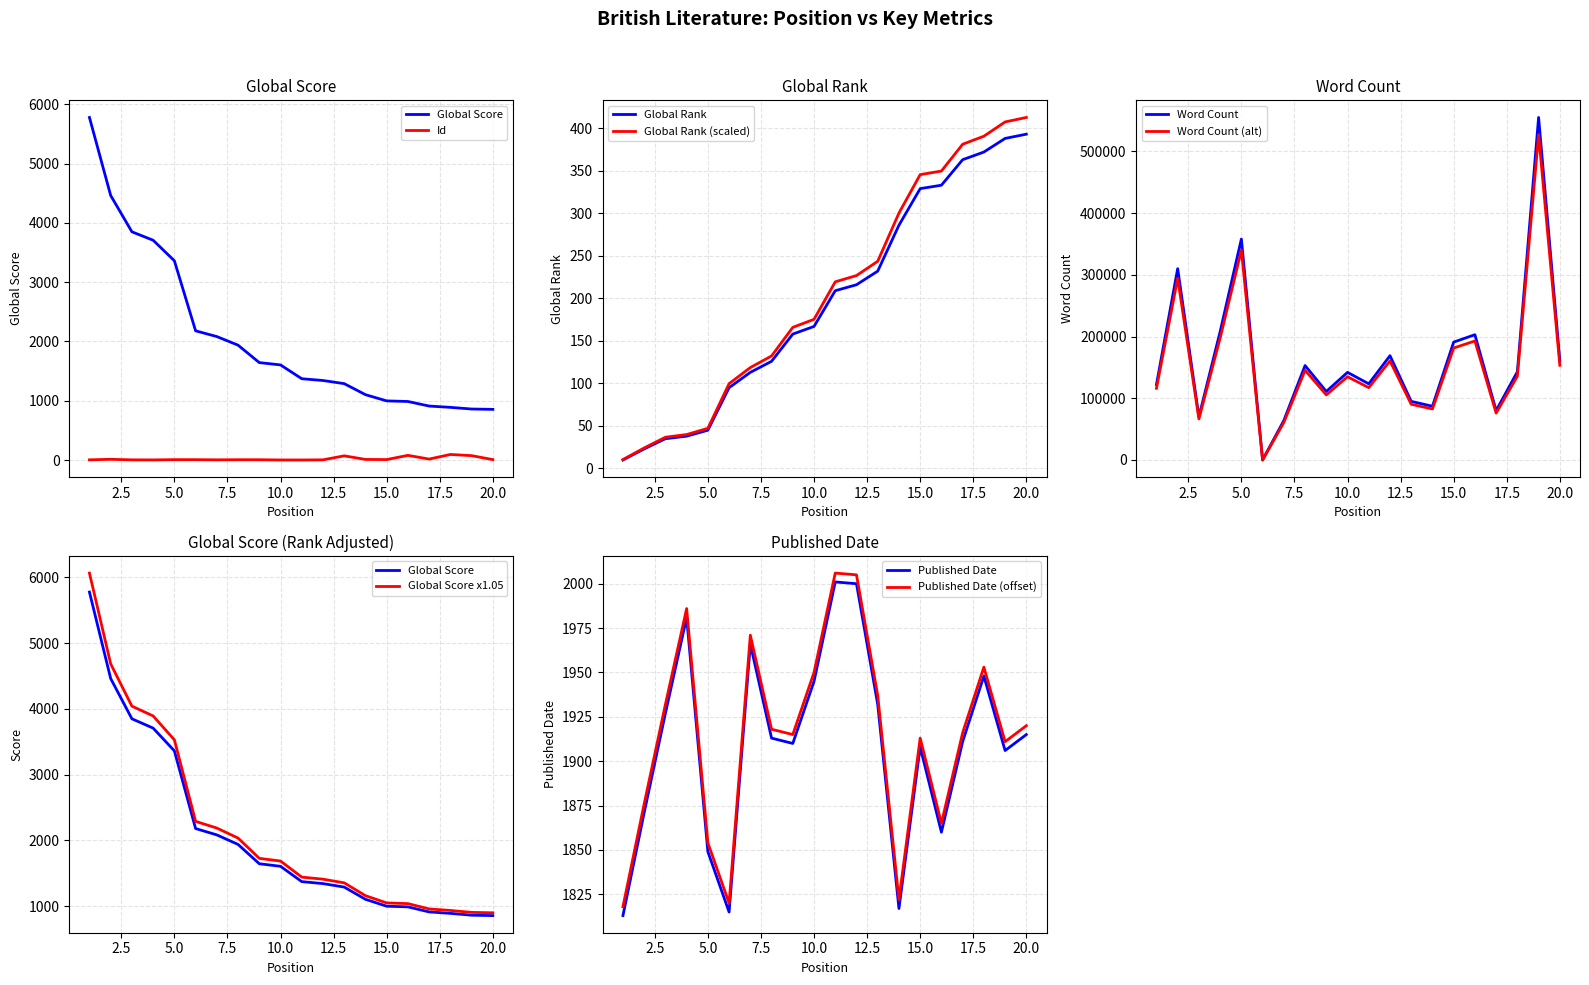

Which series changed the most between 5 and 16?

Word Count